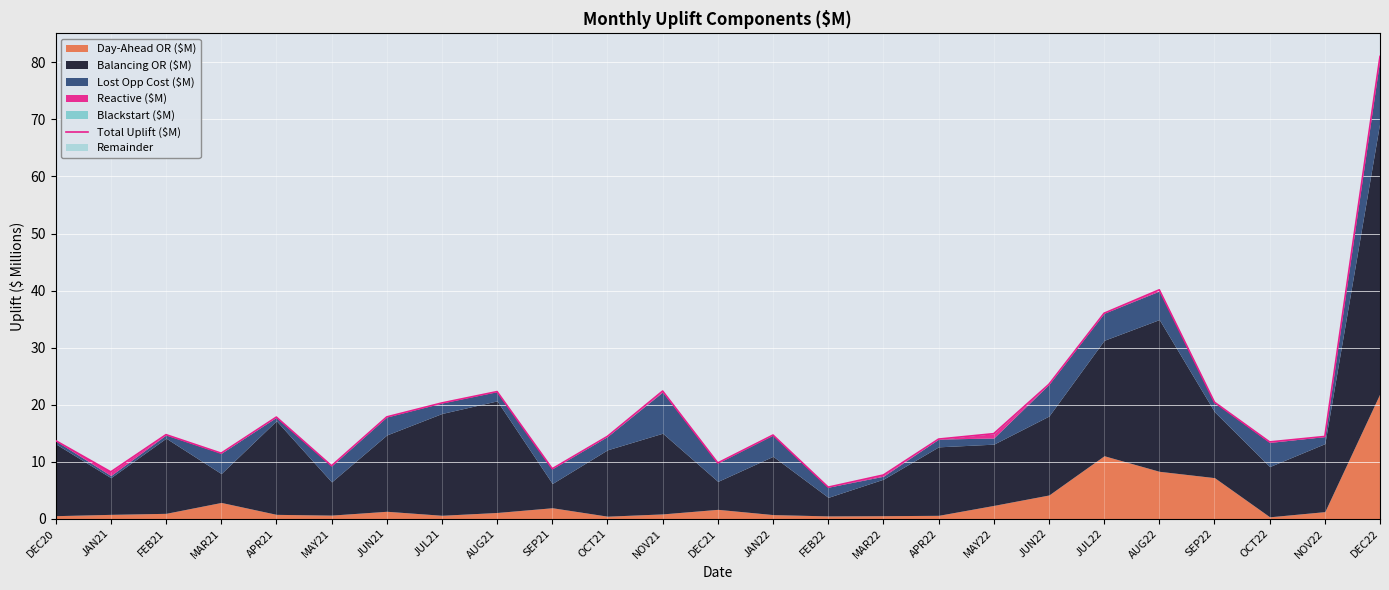

List the labels in order of value, smallest first.

FEB22, MAR22, JAN21, SEP21, MAY21, DEC21, MAR21, OCT22, DEC20, APR22, NOV22, OCT21, JAN22, FEB21, MAY22, APR21, JUN21, JUL21, SEP22, AUG21, NOV21, JUN22, JUL22, AUG22, DEC22